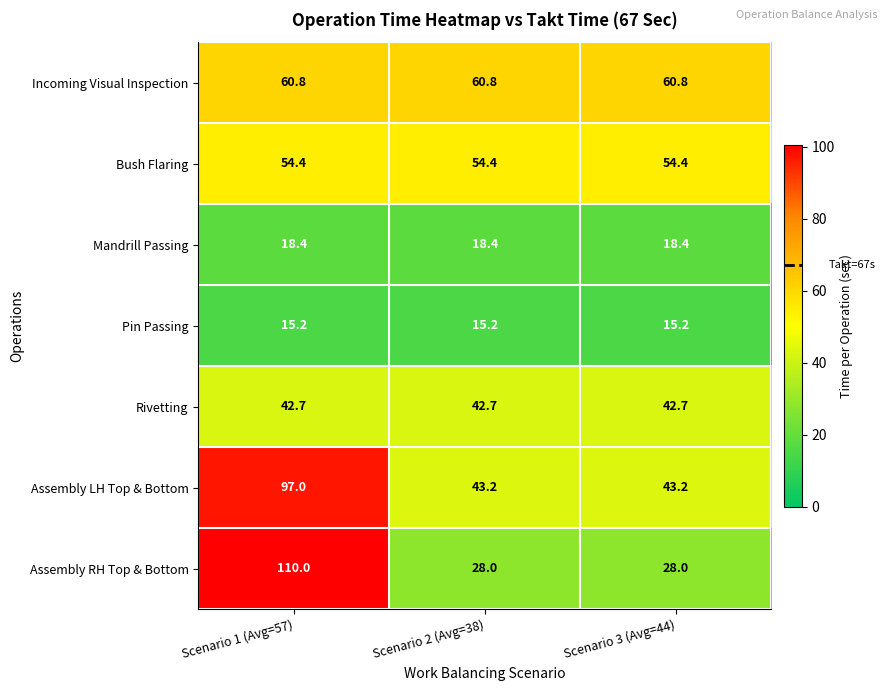

Reading right to left, extract all data points from this chart.

Incoming Visual Inspection: Scenario 3 (Avg=44)=60.8	Scenario 2 (Avg=38)=60.8	Scenario 1 (Avg=57)=60.8
Bush Flaring: Scenario 3 (Avg=44)=54.4	Scenario 2 (Avg=38)=54.4	Scenario 1 (Avg=57)=54.4
Mandrill Passing: Scenario 3 (Avg=44)=18.4	Scenario 2 (Avg=38)=18.4	Scenario 1 (Avg=57)=18.4
Pin Passing: Scenario 3 (Avg=44)=15.2	Scenario 2 (Avg=38)=15.2	Scenario 1 (Avg=57)=15.2
Rivetting: Scenario 3 (Avg=44)=42.7	Scenario 2 (Avg=38)=42.7	Scenario 1 (Avg=57)=42.7
Assembly LH Top & Bottom: Scenario 3 (Avg=44)=43.2	Scenario 2 (Avg=38)=43.2	Scenario 1 (Avg=57)=97.0
Assembly RH Top & Bottom: Scenario 3 (Avg=44)=28.0	Scenario 2 (Avg=38)=28.0	Scenario 1 (Avg=57)=110.0